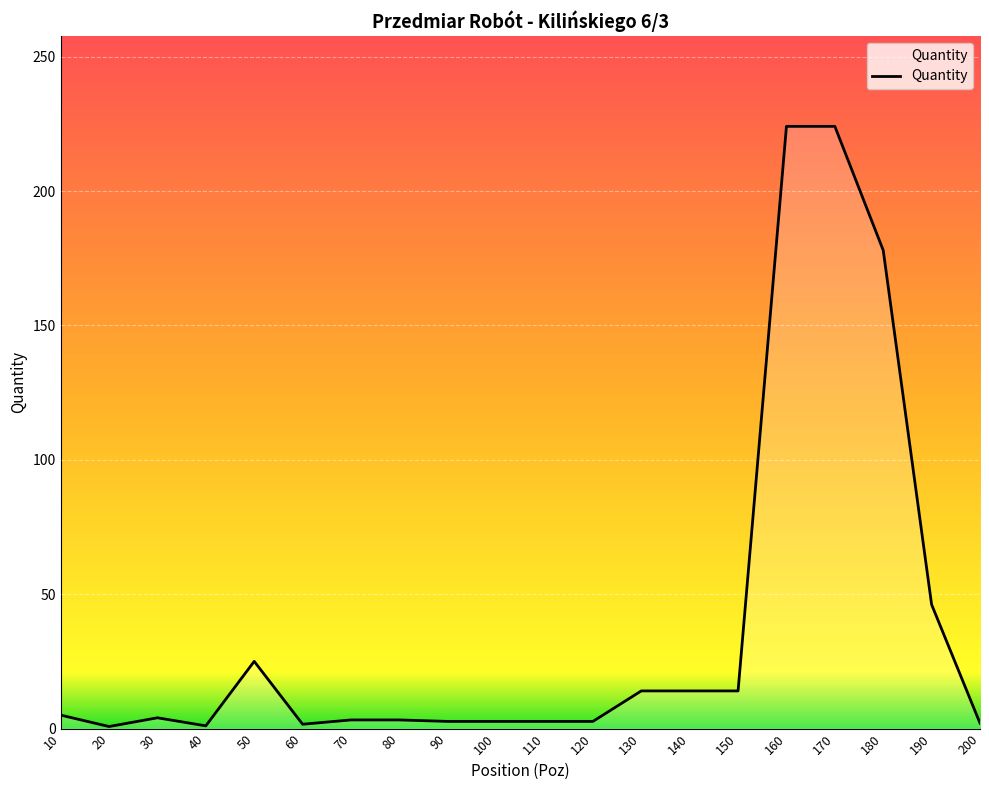

How many categories are shown in the chart?

20